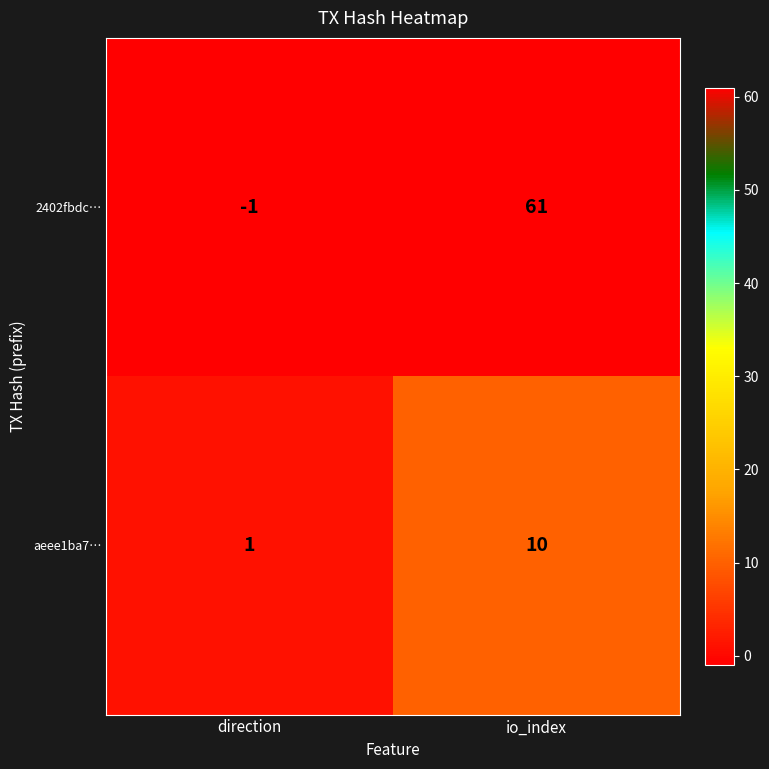

List the series in order of their overall mean, highest first.

2402fbdc…, aeee1ba7…